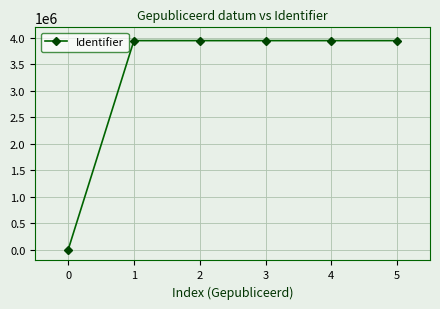

What is the change in value from 0 to 4?

+3949336